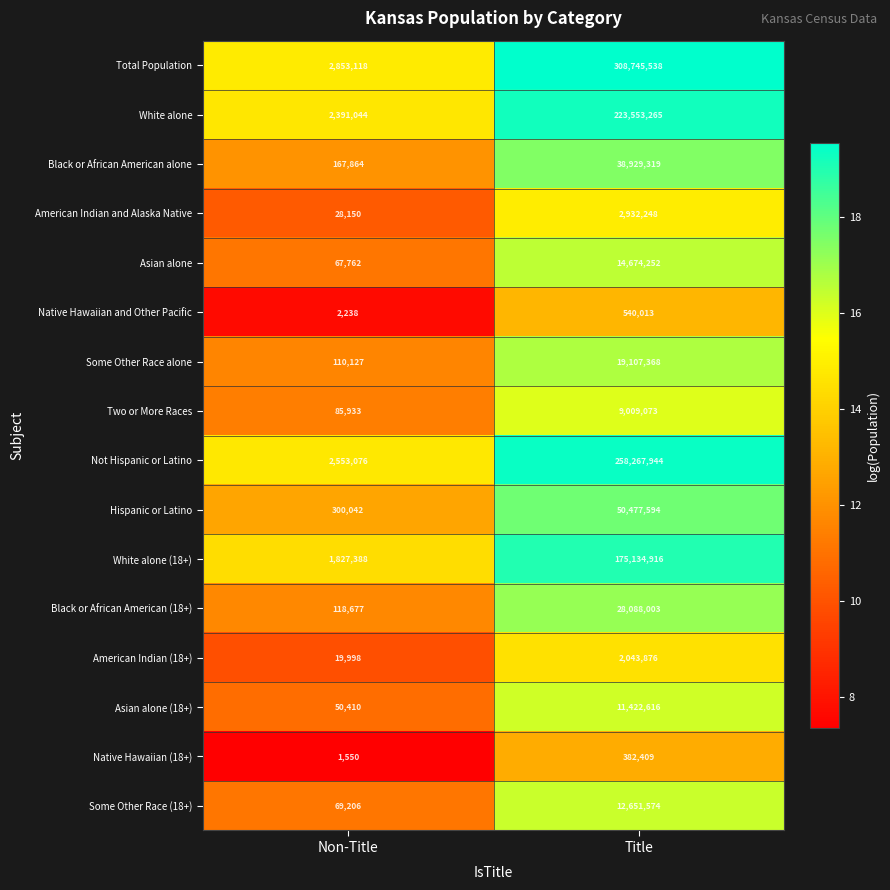

At which label is White alone closest to 112972154?

Non-Title